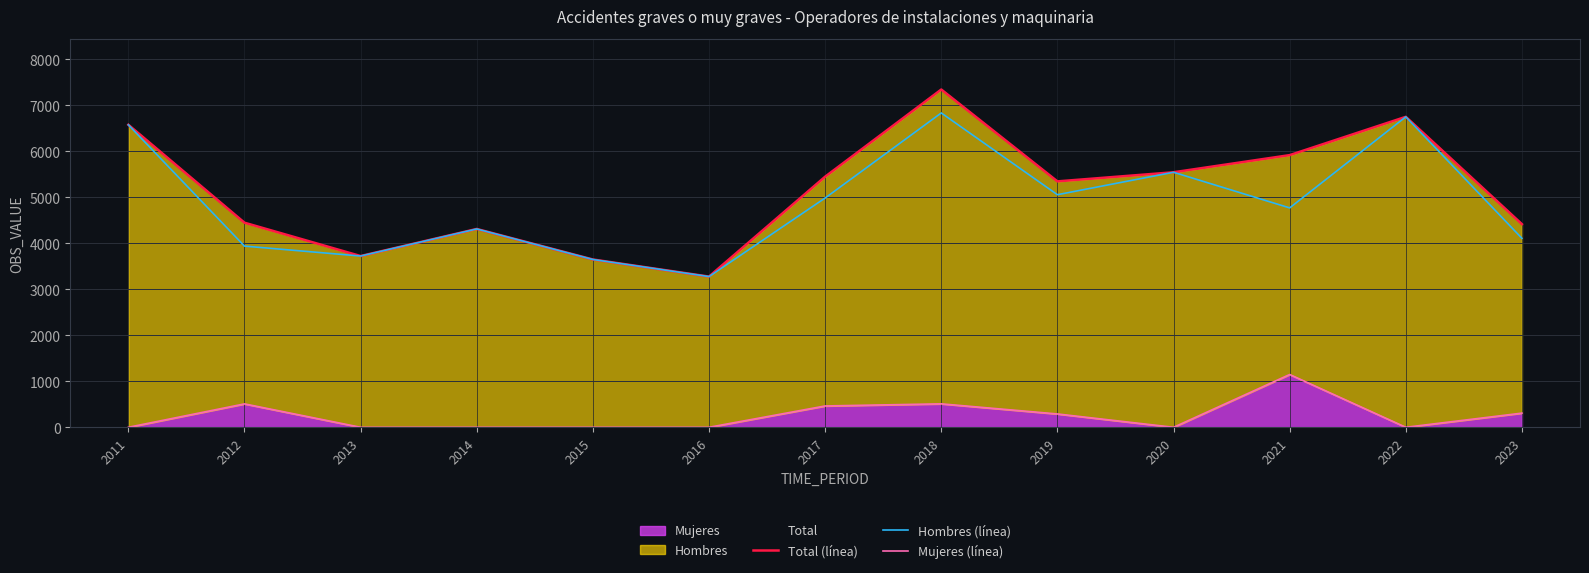

Rank the categories by Hombres (línea) value from lowest to highest.

2016, 2015, 2013, 2012, 2023, 2014, 2021, 2017, 2019, 2020, 2011, 2022, 2018